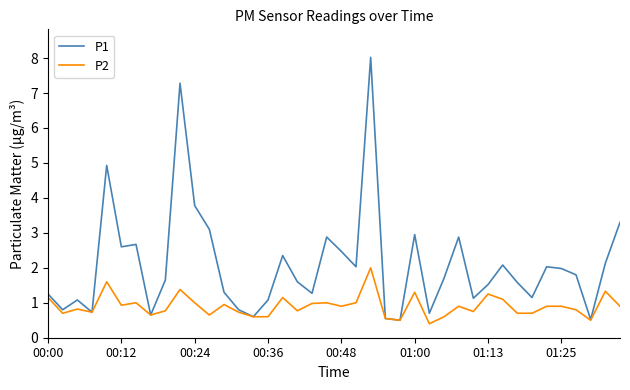

Which series has the widest spread of values?

P1